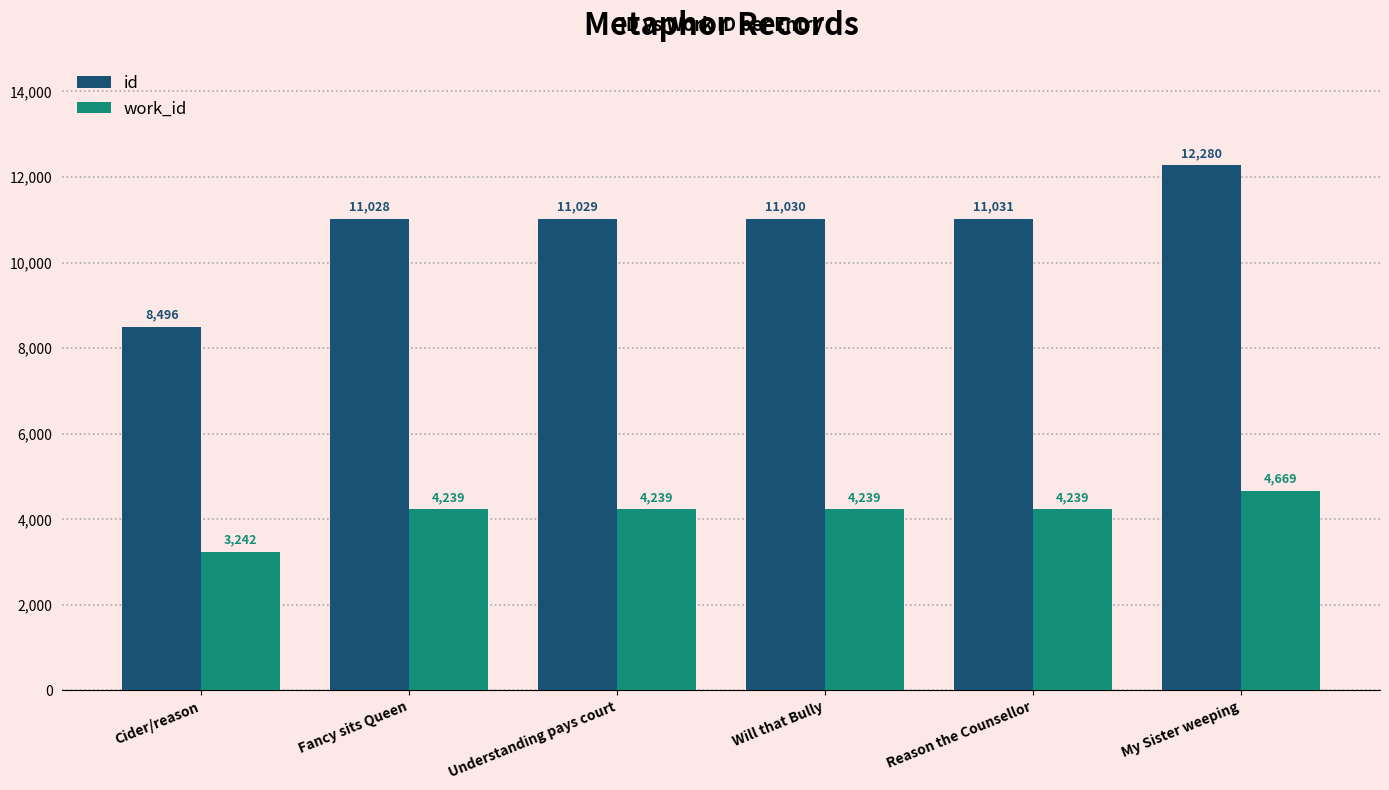

The value of id at My Sister weeping is 21562. True or false?

False